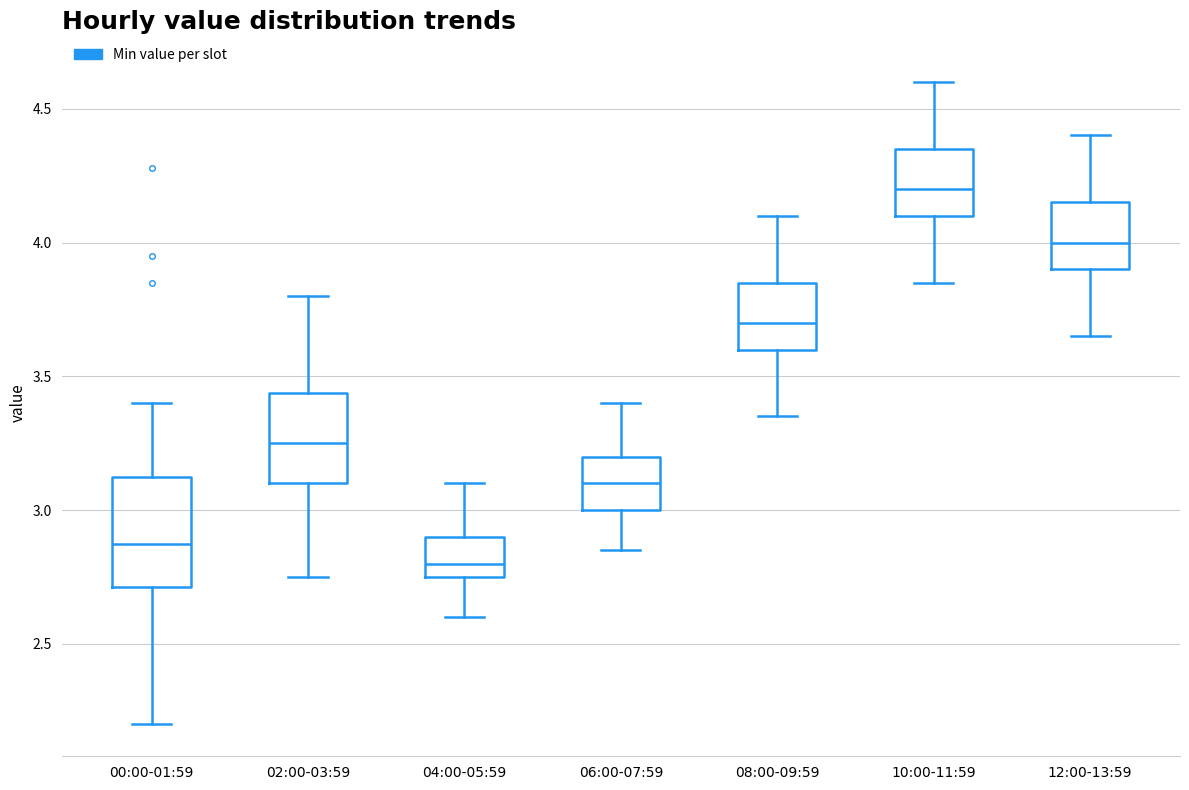

Where does the lower whisker of the box for 04:00-05:59 end on the y-axis? The values are not printed on the chart, so give them approximately, as read against the axis.

2.60